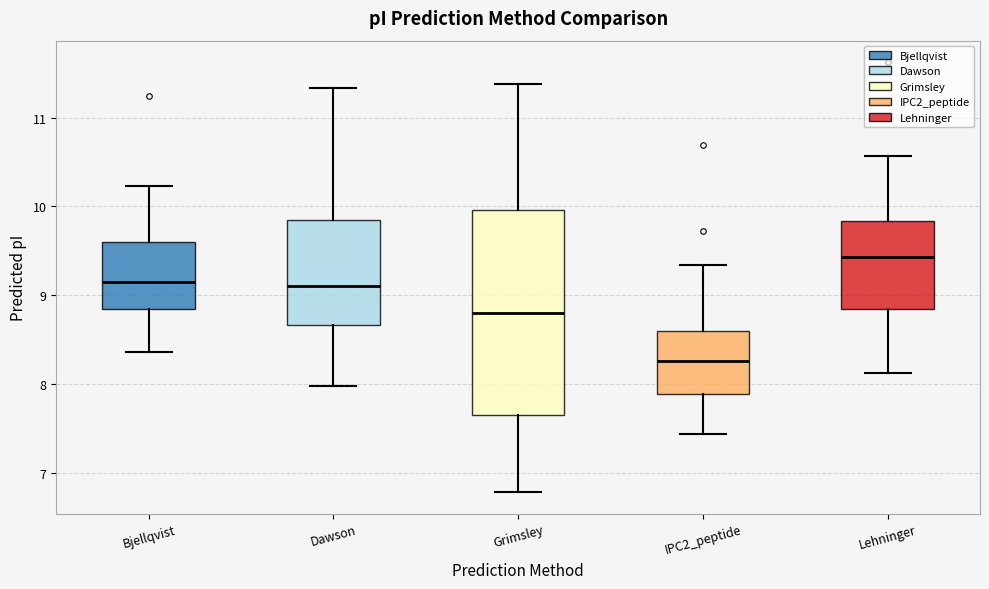

Where is the lower edge of the box for Lehninger on the y-axis? The values are not printed on the chart, so give them approximately, as read against the axis.

8.8